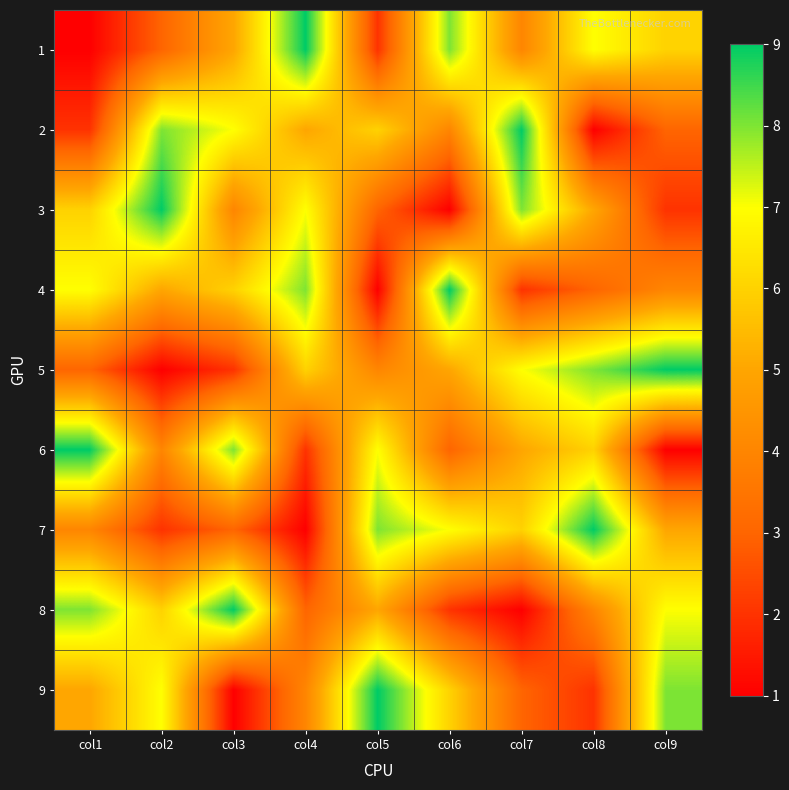

What is the smallest value displayed?

1